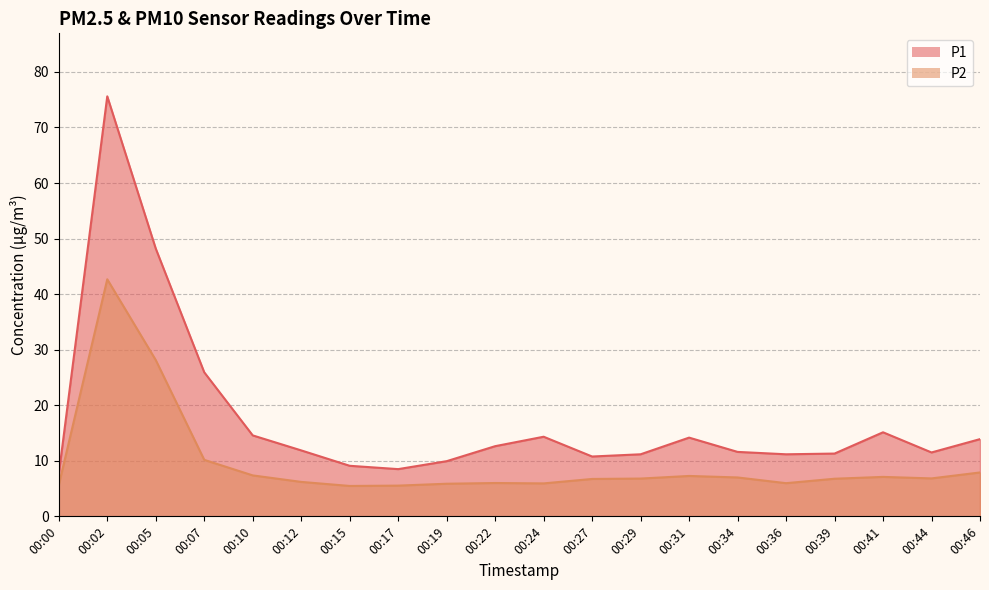

True or false: P2 and P1 intersect in this chart.

False